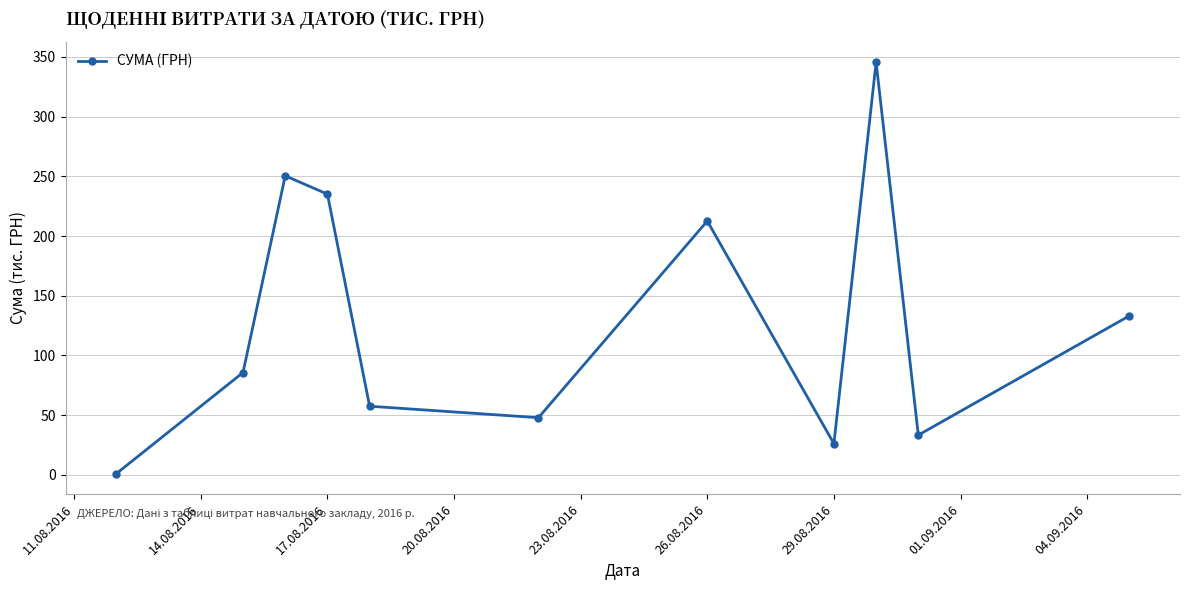

What is the sum of all values?

1428.3